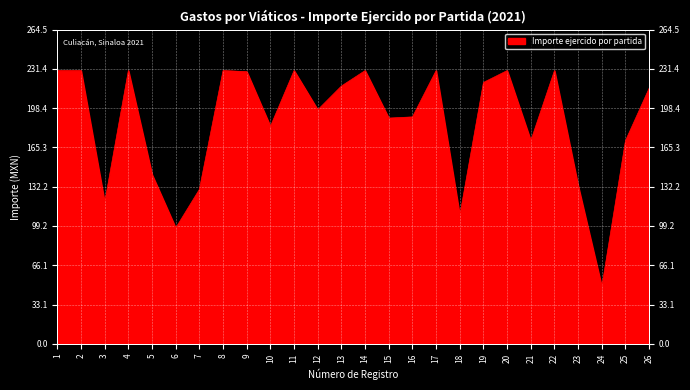

Reading left to right, what are all the values shown in this chart?

1=230.0	2=230.0	3=119.0	4=230.0	5=142.5	6=97.5	7=130.0	8=230.0	9=229.1	10=183.0	11=230.0	12=197.0	13=217.0	14=230.0	15=190.0	16=191.0	17=230.0	18=108.0	19=220.0	20=230.0	21=171.0	22=230.0	23=133.0	24=48.0	25=171.0	26=215.2